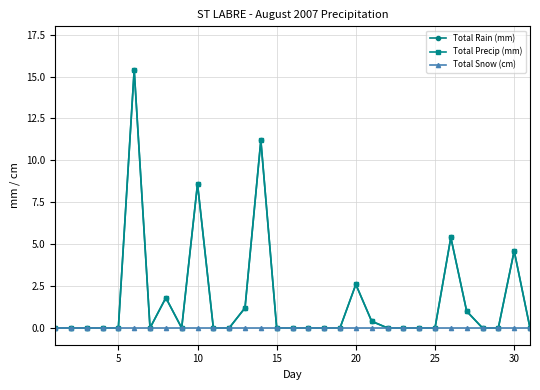

Which series has the widest spread of values?

Total Rain (mm)